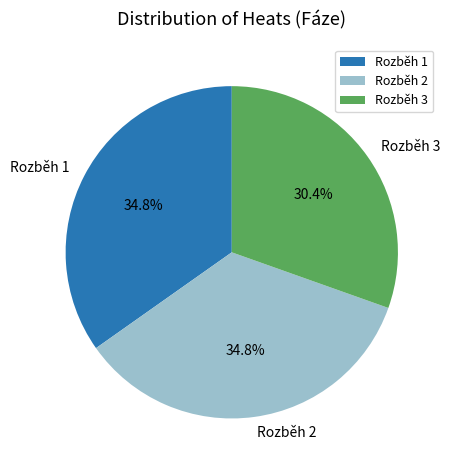

Does Rozběh 1 account for over 50% of the chart?

No